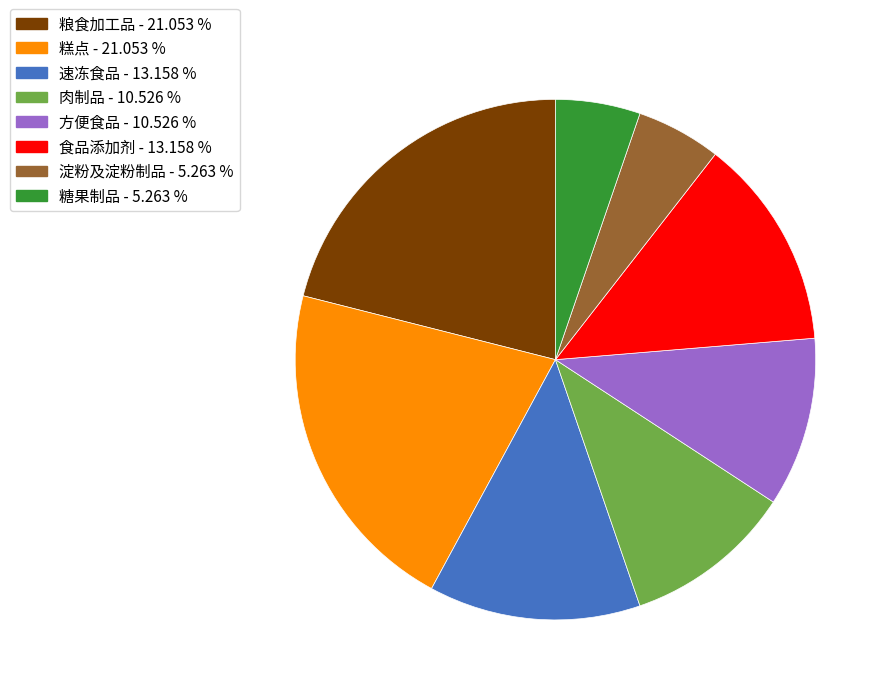

Is it true that 肉制品 is 11% of the pie?

True